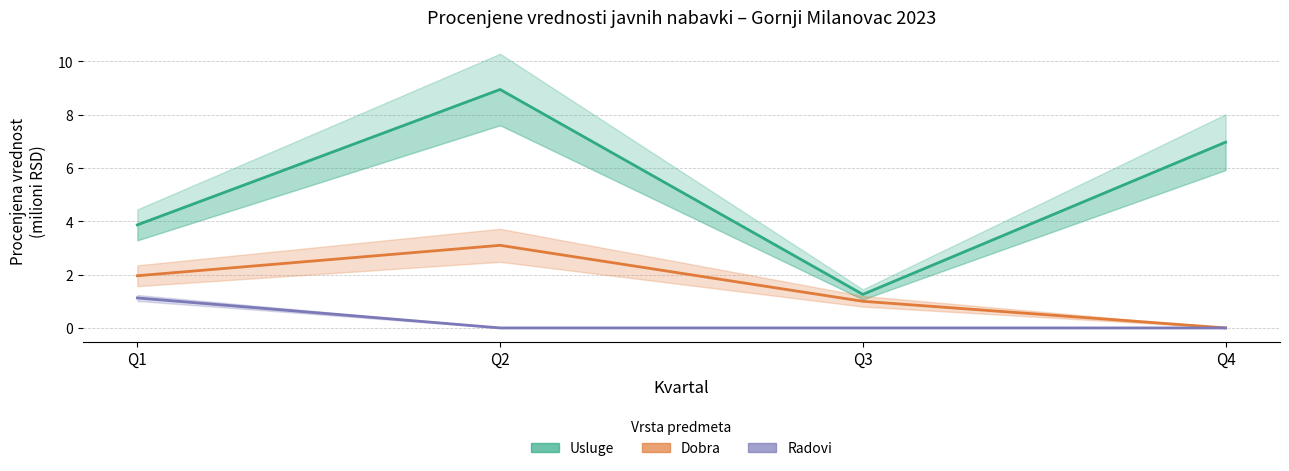

List the labels in order of Usluge value, smallest first.

Q3, Q1, Q4, Q2